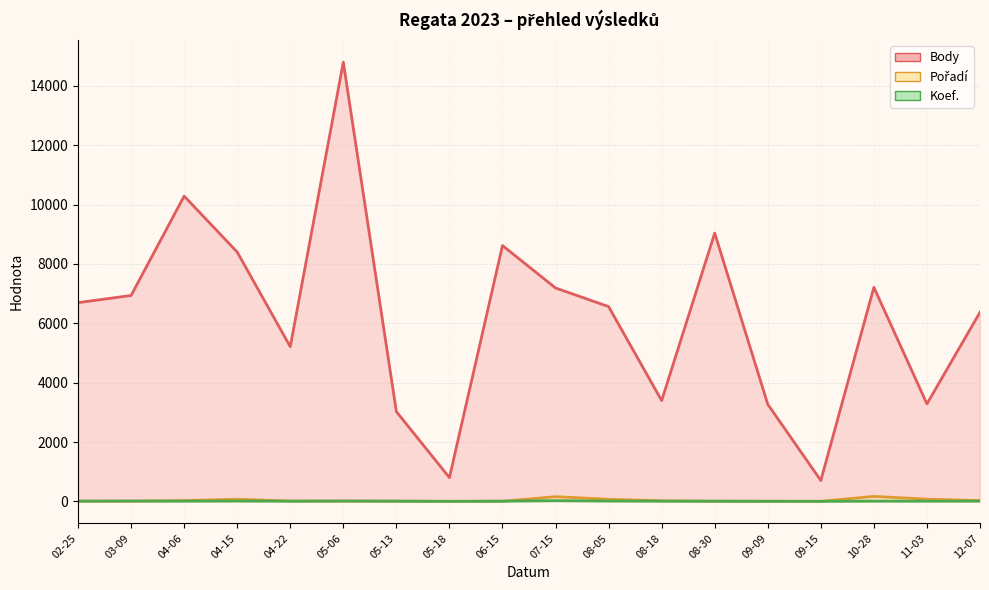

What is the label of the 2nd point from the left?

03-09